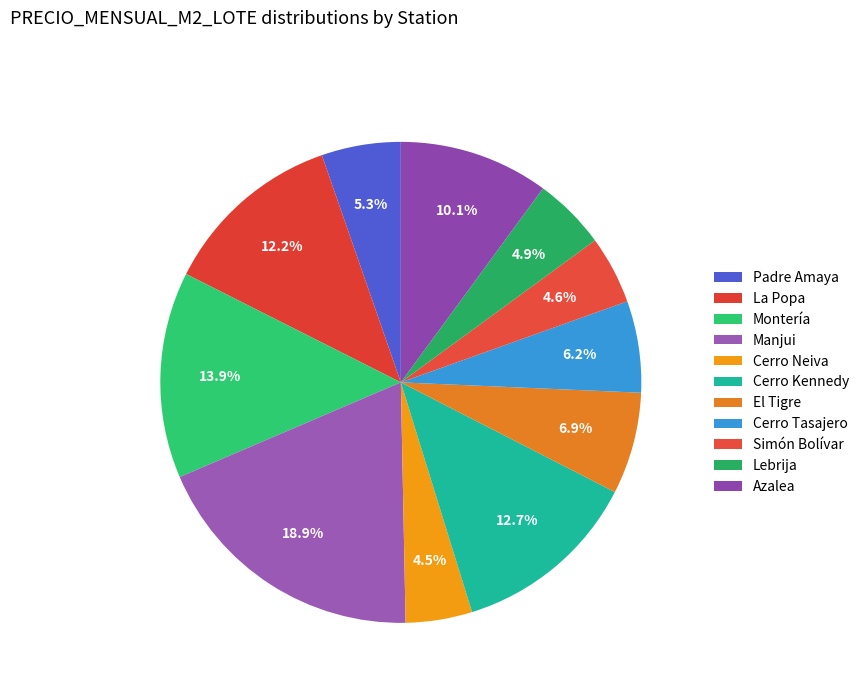

How many slices are in this pie chart?

11